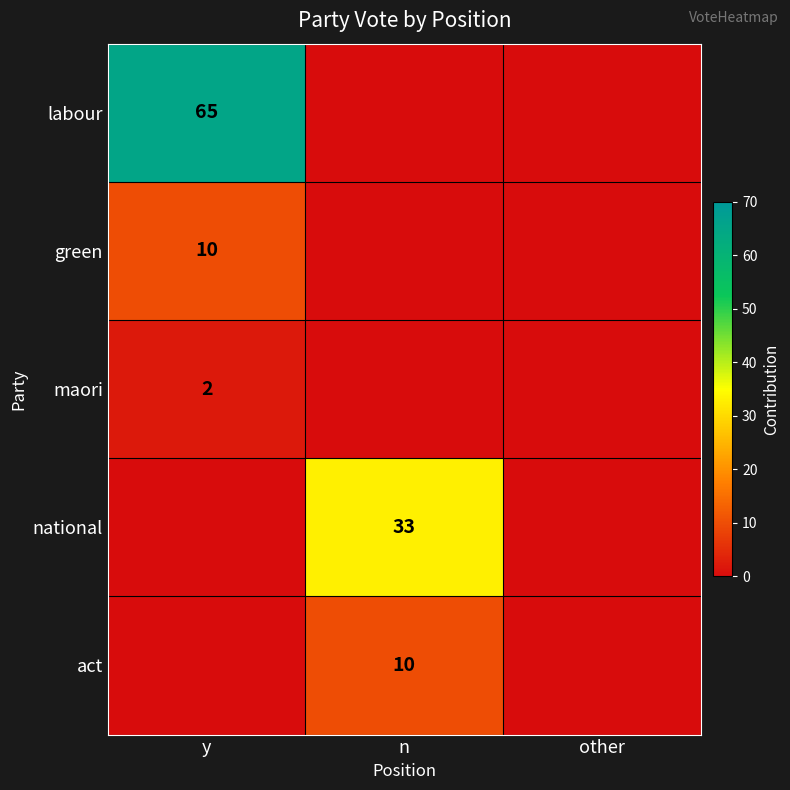

Is it true that labour equals 65 at y?

True